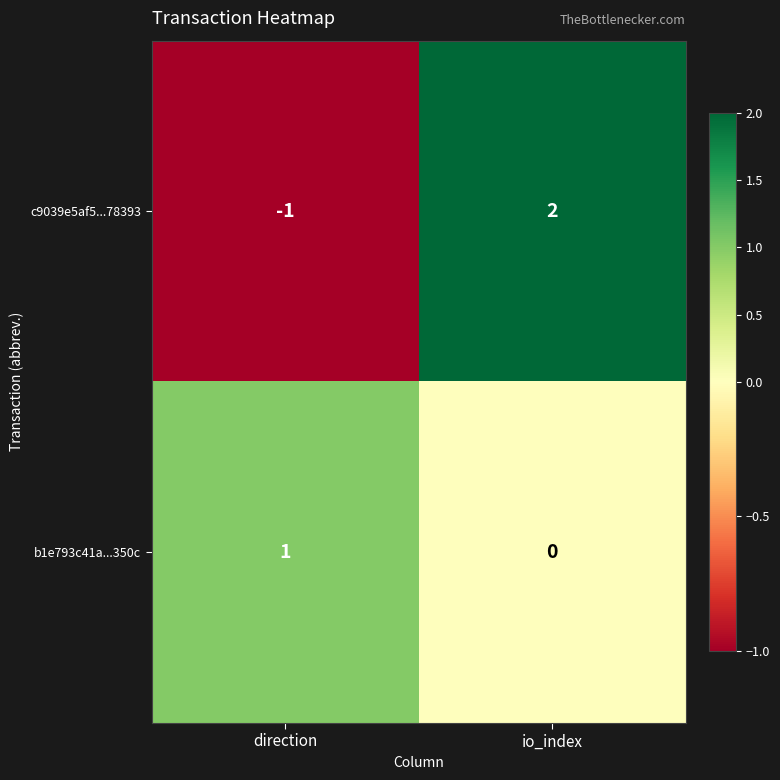

What is the difference between the maximum and minimum values in the c9039e5af5...78393 series?

3